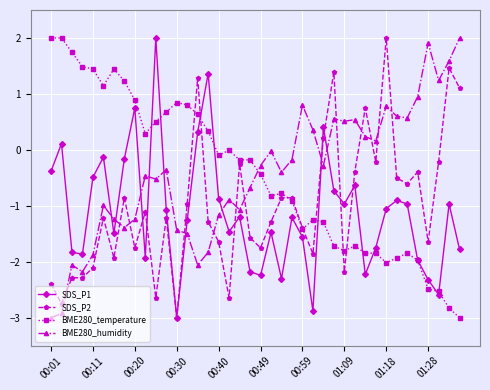

How many values in the SDS_P2 series exceed -1?

18